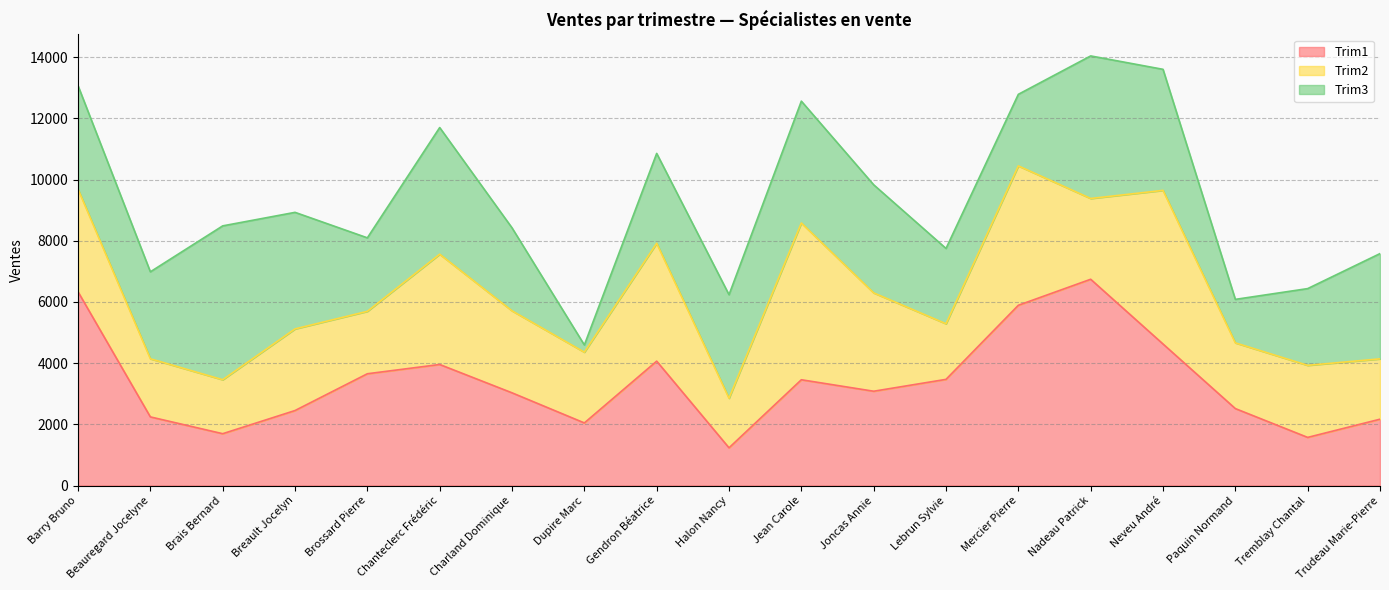

What is the difference between the maximum and minimum values in the Trim3 series?

4792